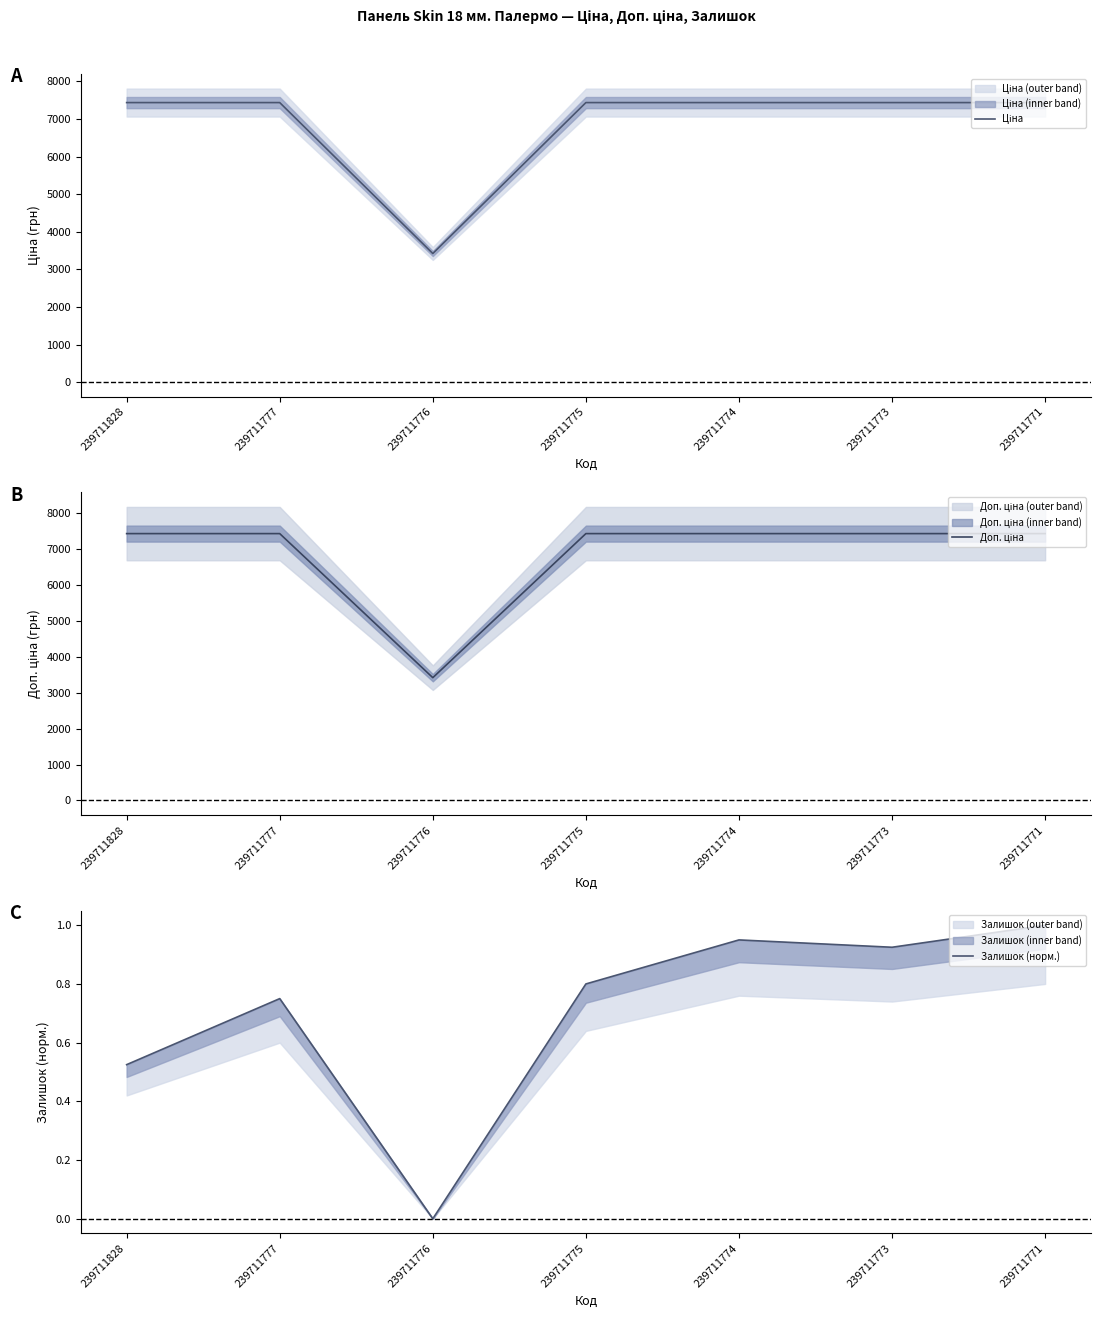

What is the value of the Залишок (норм.) point at the 4th from the left?

0.8